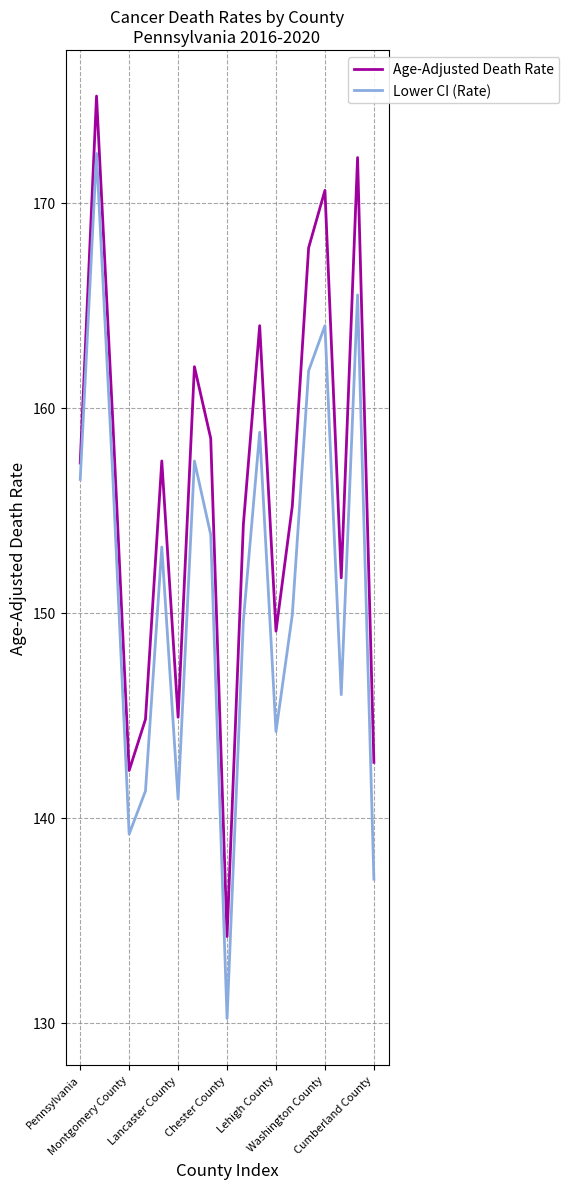

Which series has the widest spread of values?

Lower CI (Rate)